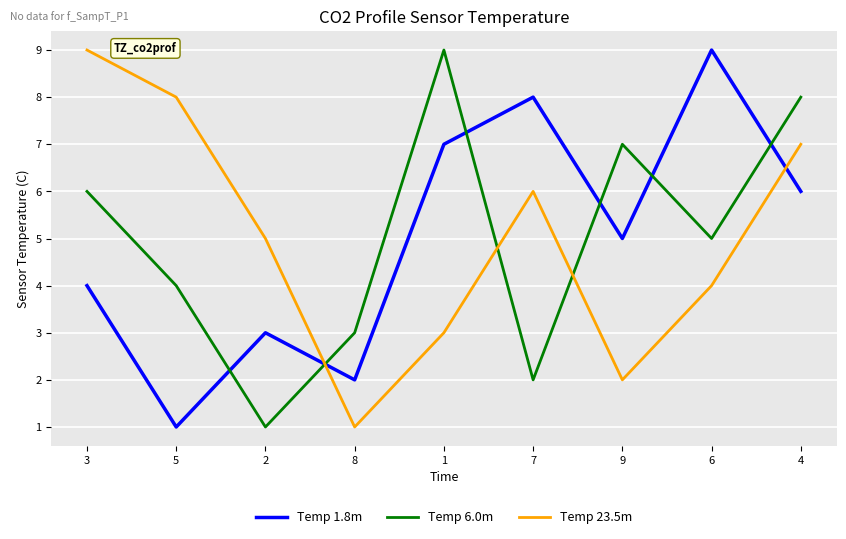

Is it true that Temp 23.5m equals 5 at 2?

True